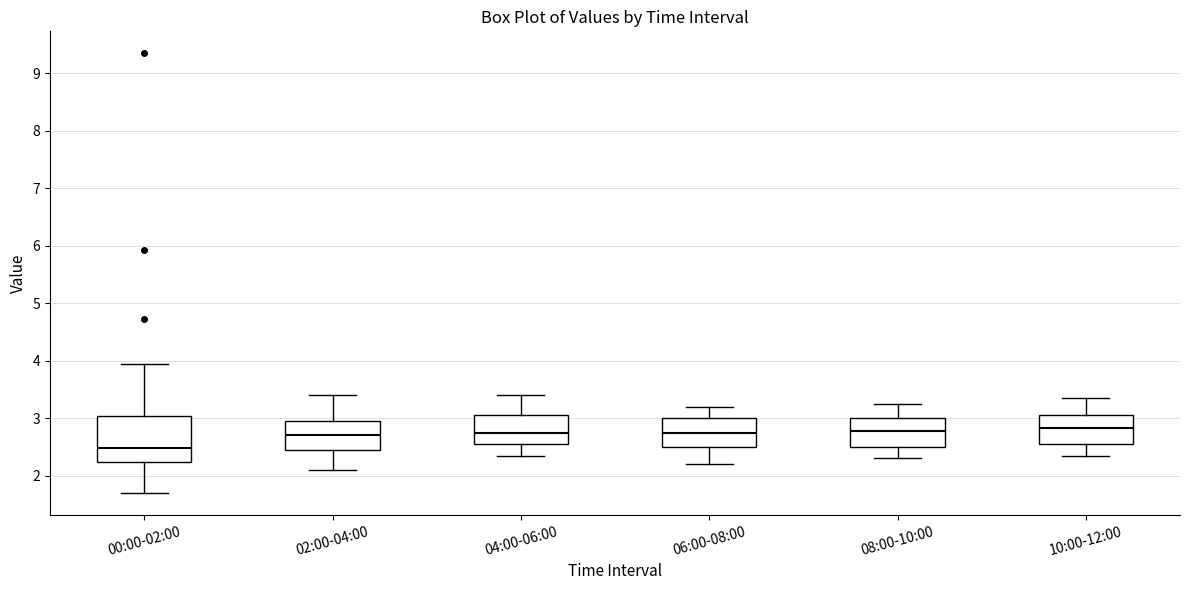

Where is the lower edge of the box for 02:00-04:00 on the y-axis? The values are not printed on the chart, so give them approximately, as read against the axis.

2.5